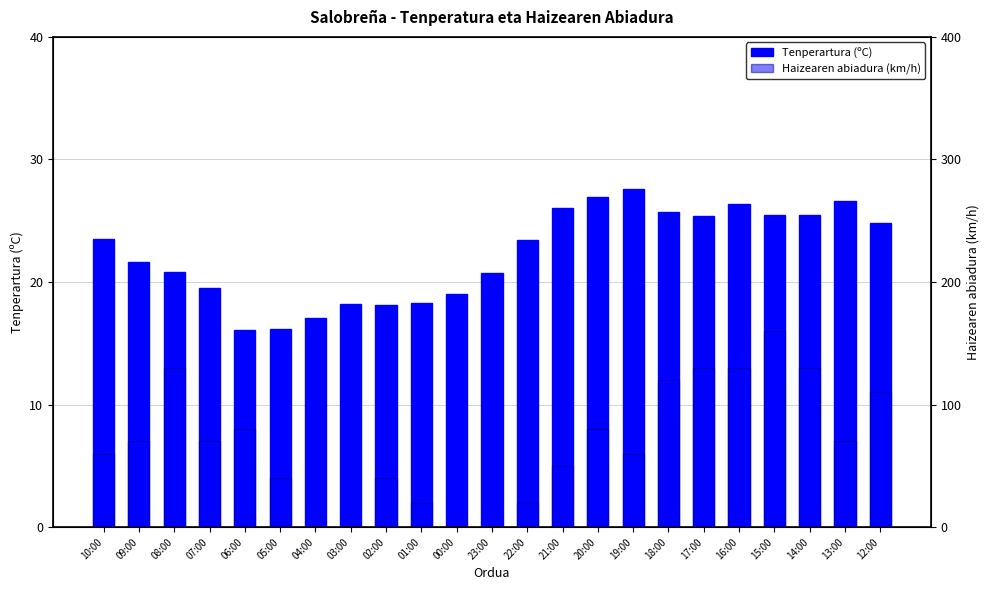

At which category is the sum across all series the highest?

15:00